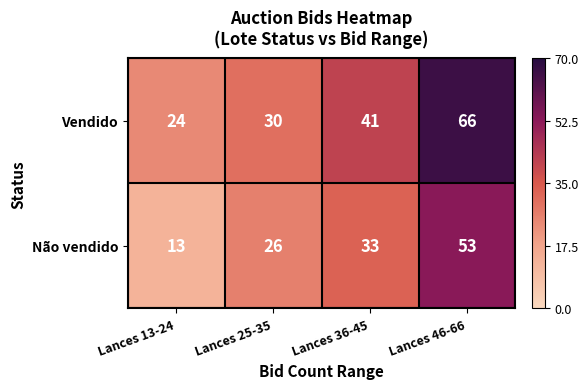

Reading left to right, transcribe all the data shown in this chart.

Vendido: Lances 13-24=24	Lances 25-35=30	Lances 36-45=41	Lances 46-66=66
Não vendido: Lances 13-24=13	Lances 25-35=26	Lances 36-45=33	Lances 46-66=53